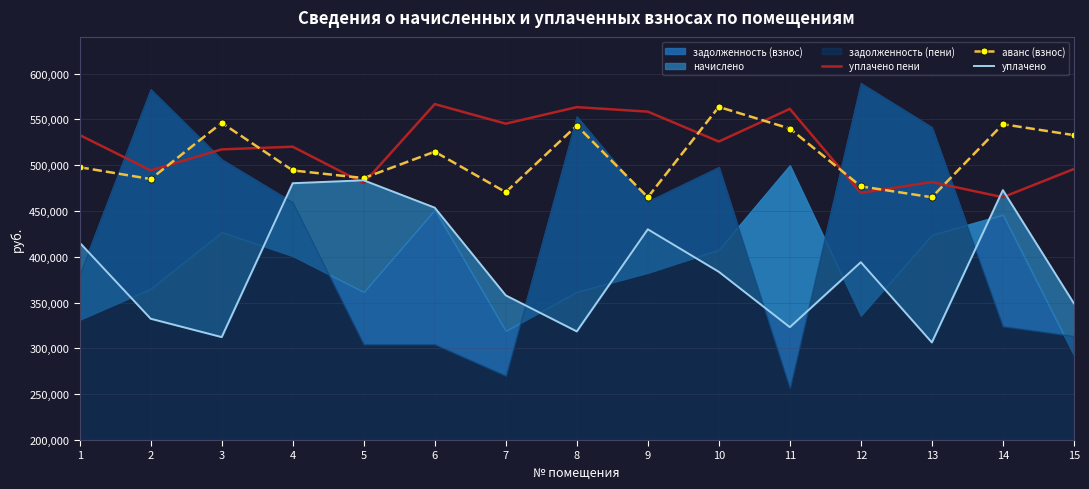

How many times do уплачено and уплачено пени cross each other?

4